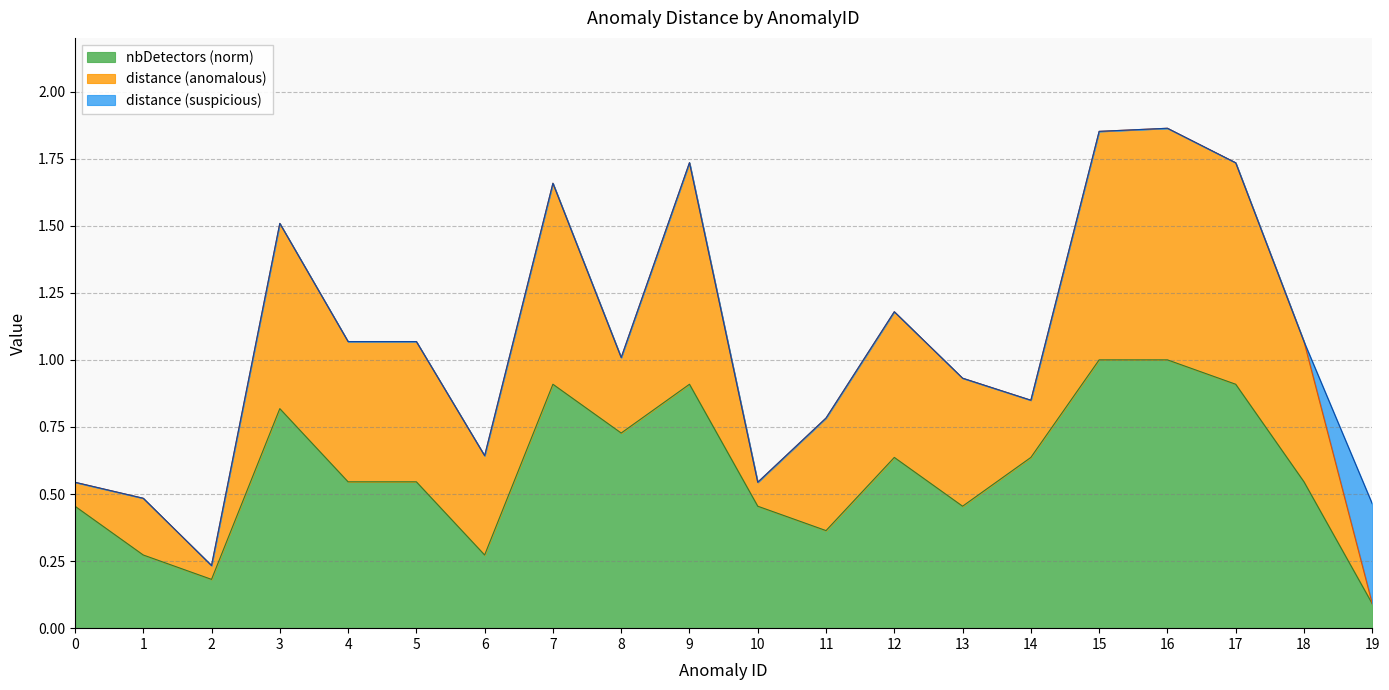

Which series changed the most between 8 and 16?

anomalous